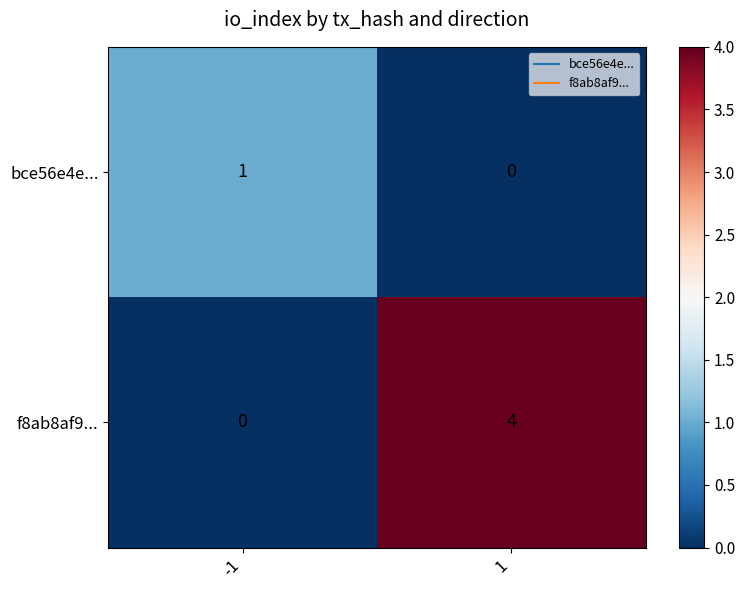

What is the maximum value for f8ab8af9...?

4